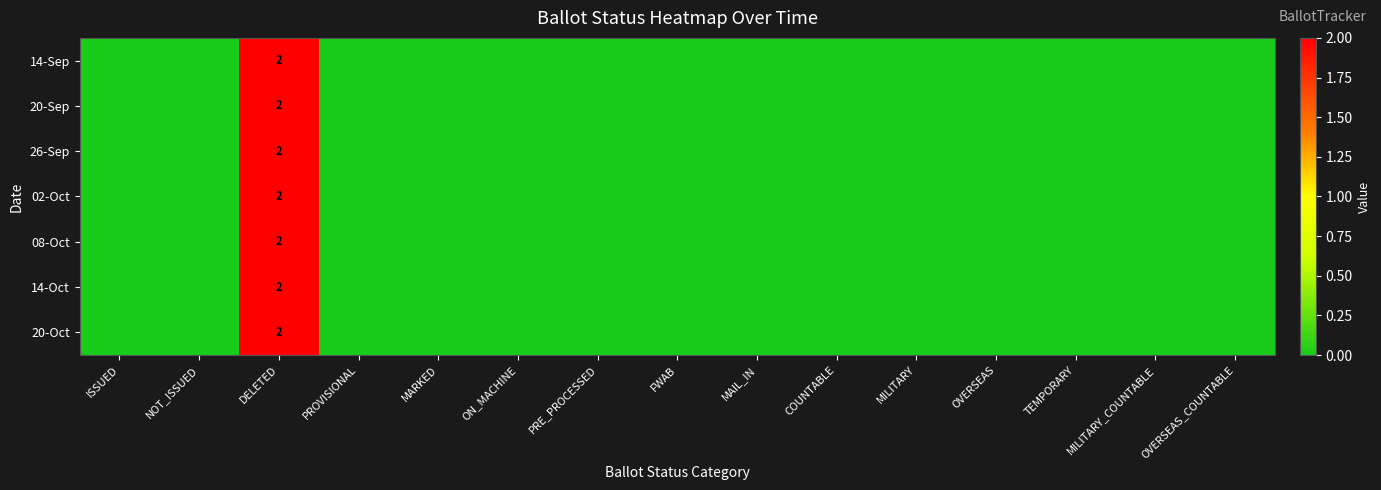

The 02-Oct series shows 0 at ISSUED. True or false?

True